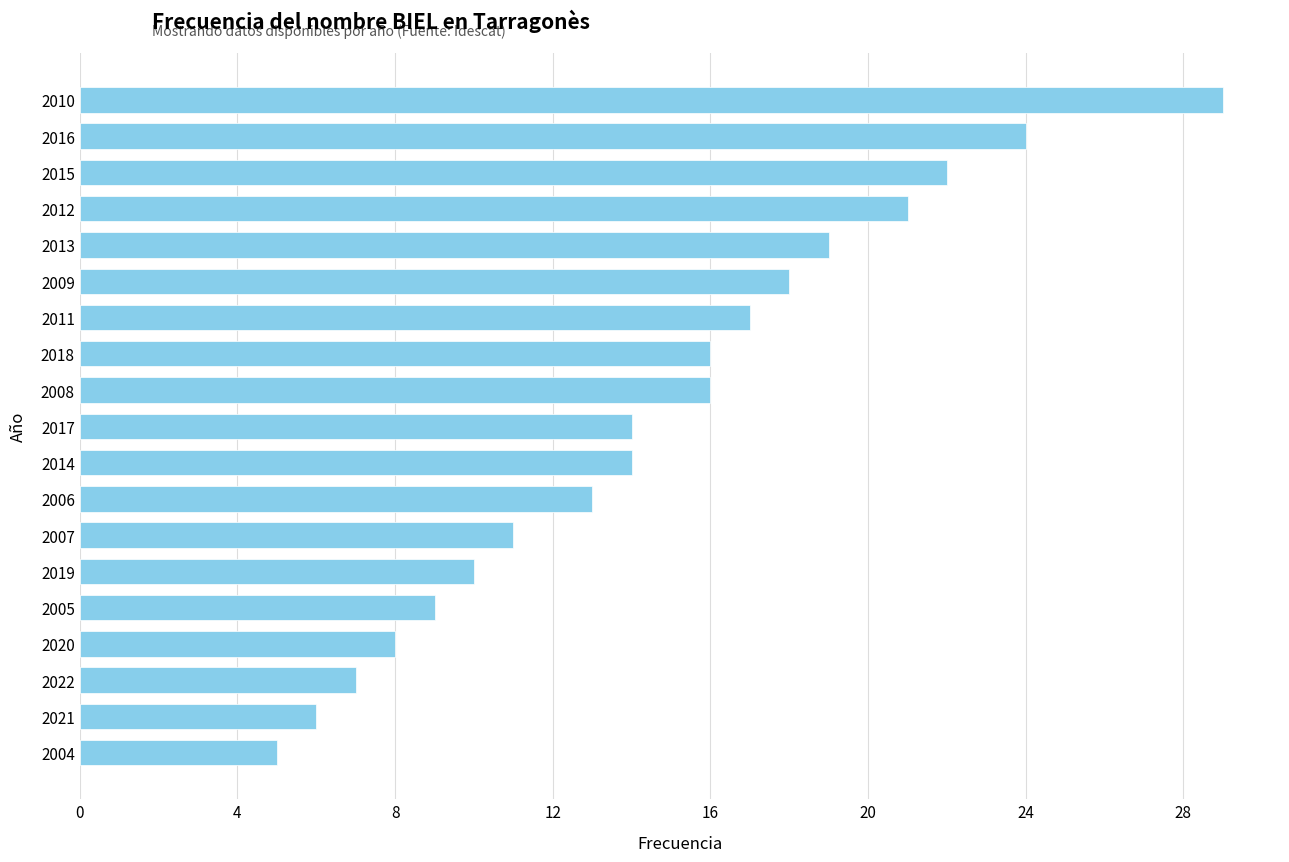

Where is the data nearest to the value 17?

2011